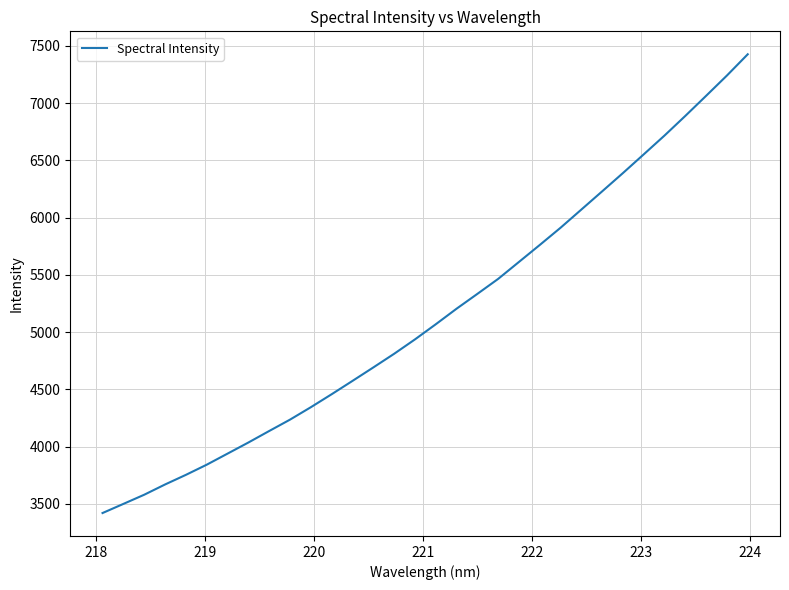

What is the smallest value displayed?

3419.5